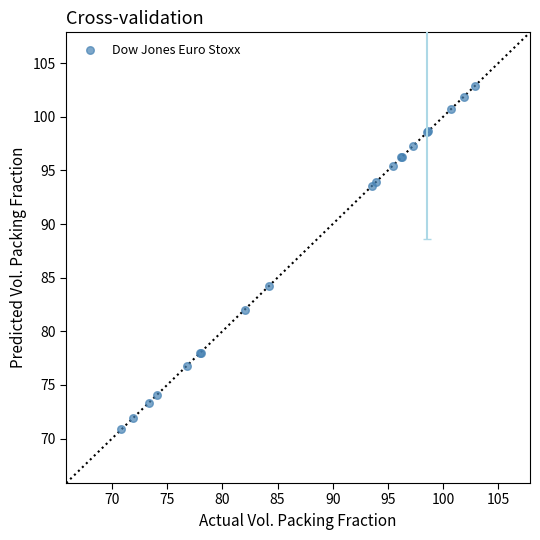

What Y value in the scatter plot is closest to 86?

84.3